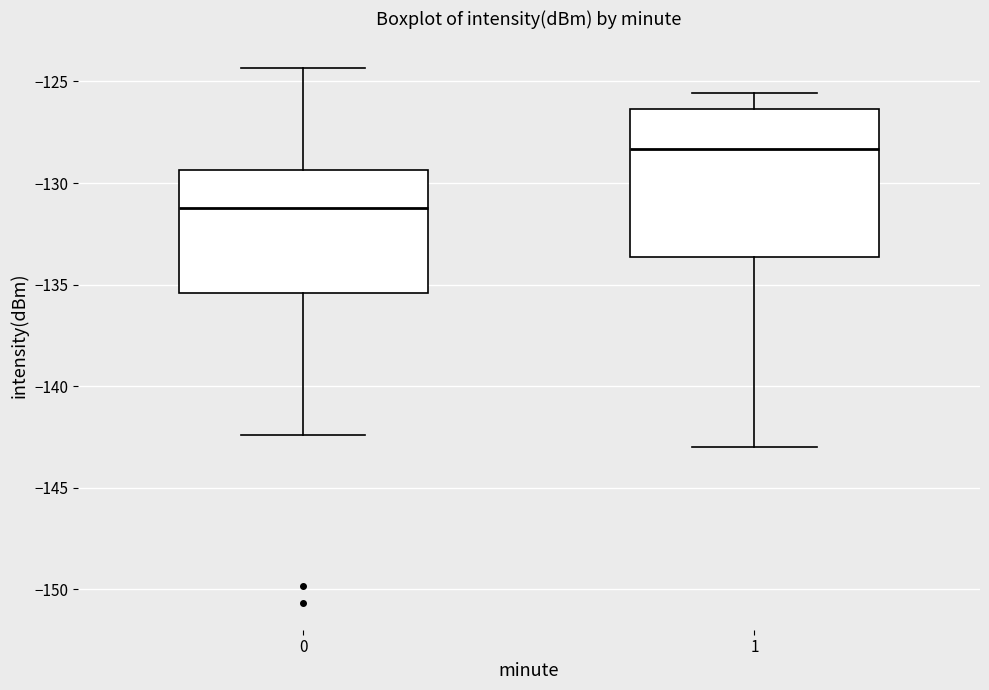

Which box is the tallest, from its lower edge to its upper edge?

1